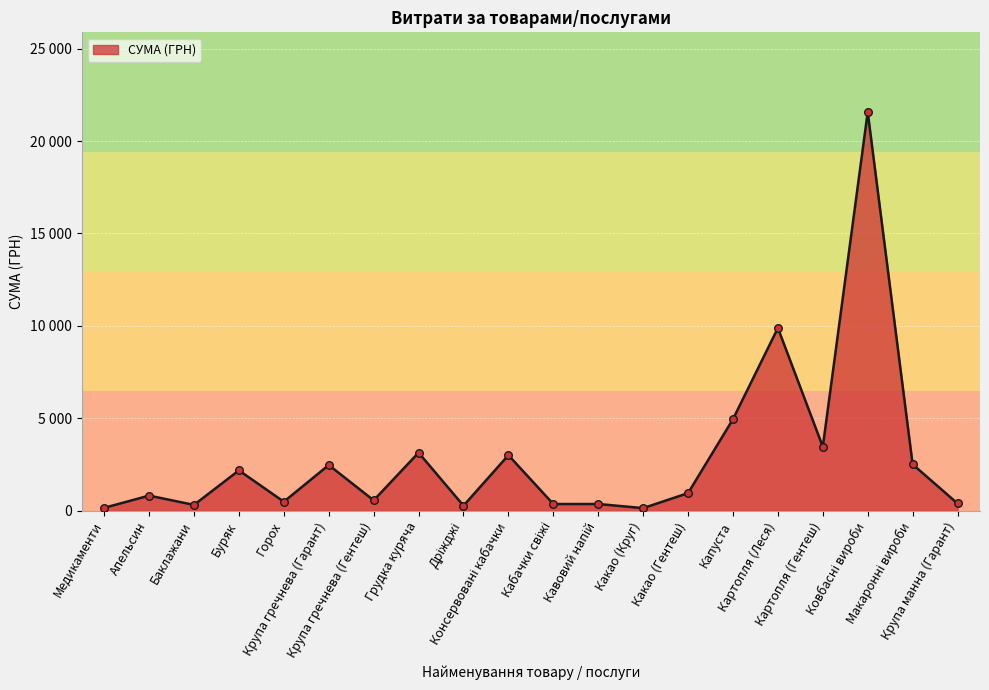

Does the chart have visible grid lines?

Yes